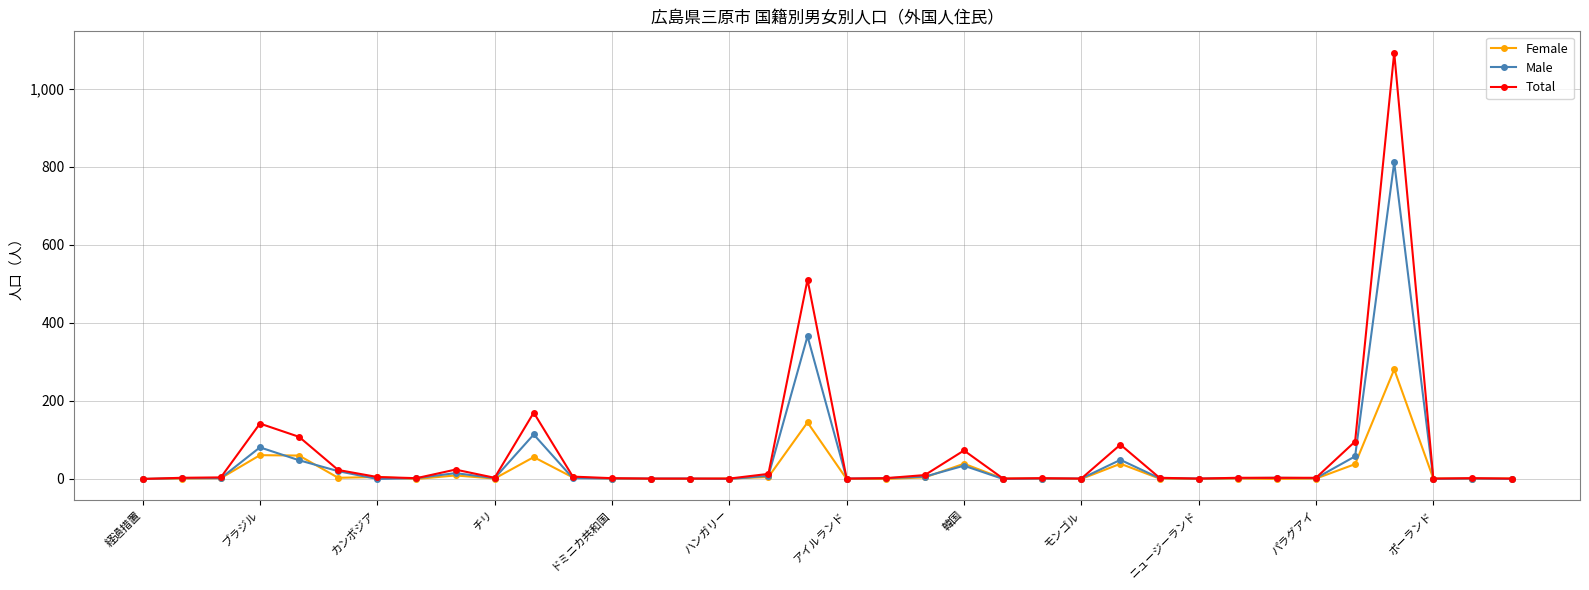

Count the number of categories in the chart.

36